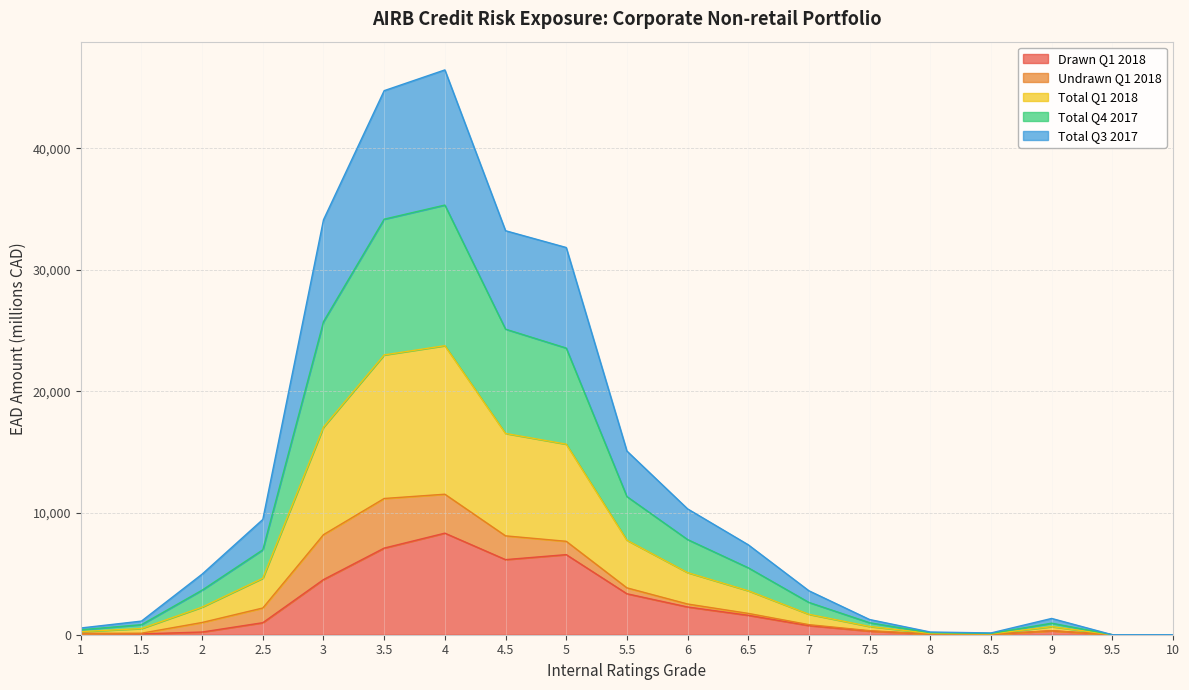

What is the label of the 10th point from the right?

5.5